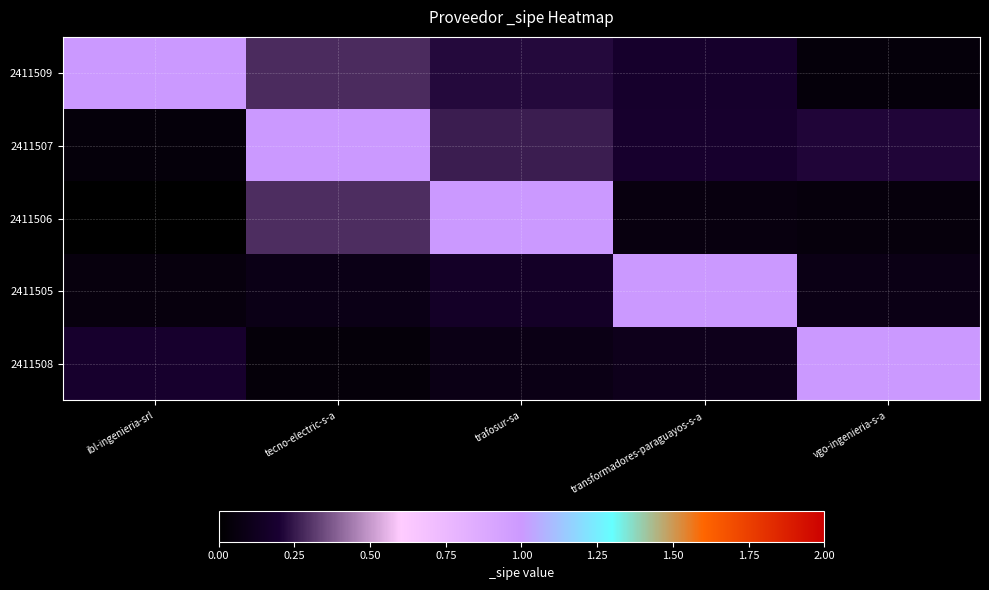

Which series has the largest range (max minus min)?

2411506